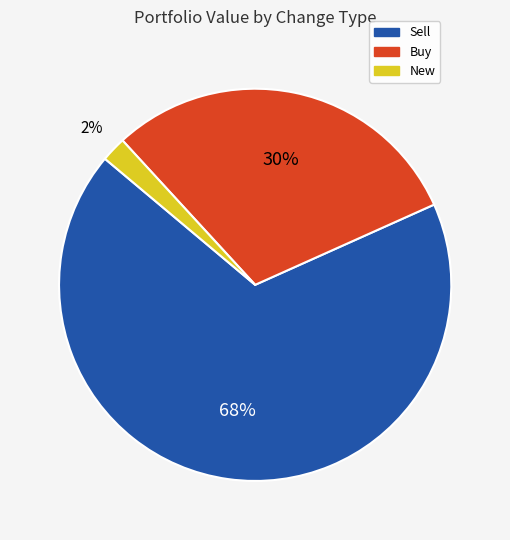

How many segments does this pie chart have?

3